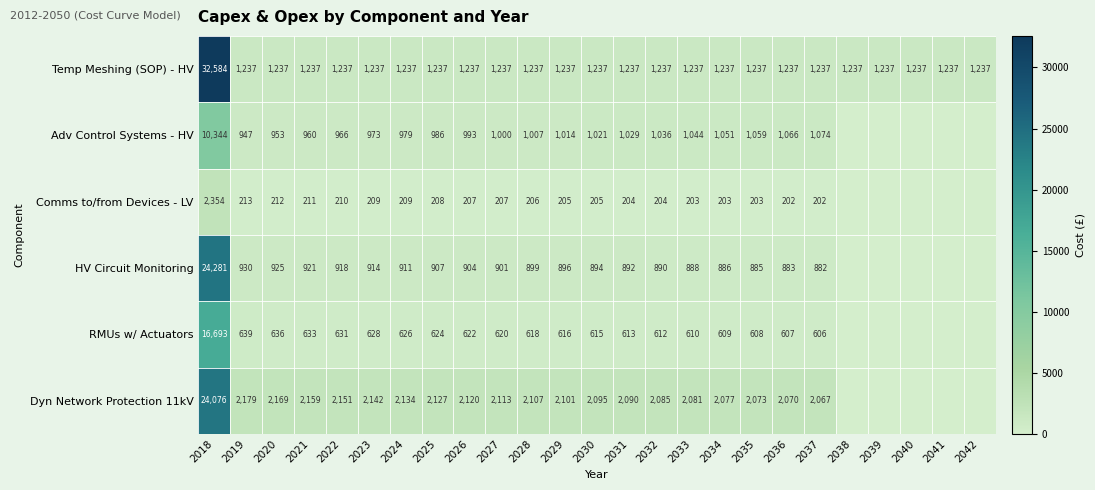

What is the greatest value displayed?

32583.9